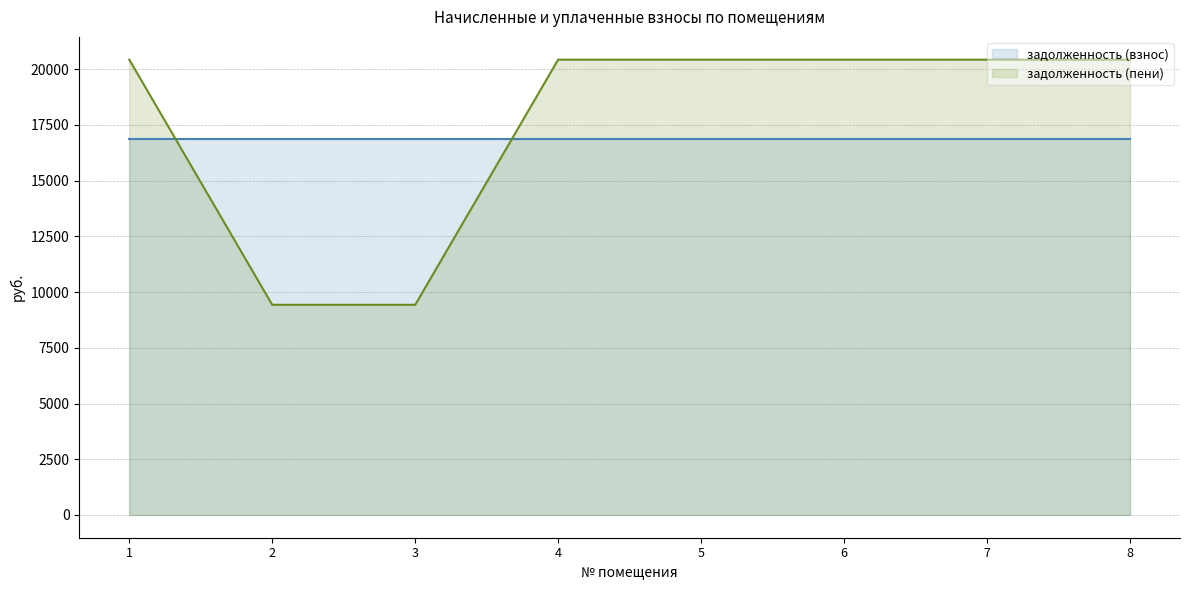

The chart shows a value of 20429.8 at 5. True or false?

True